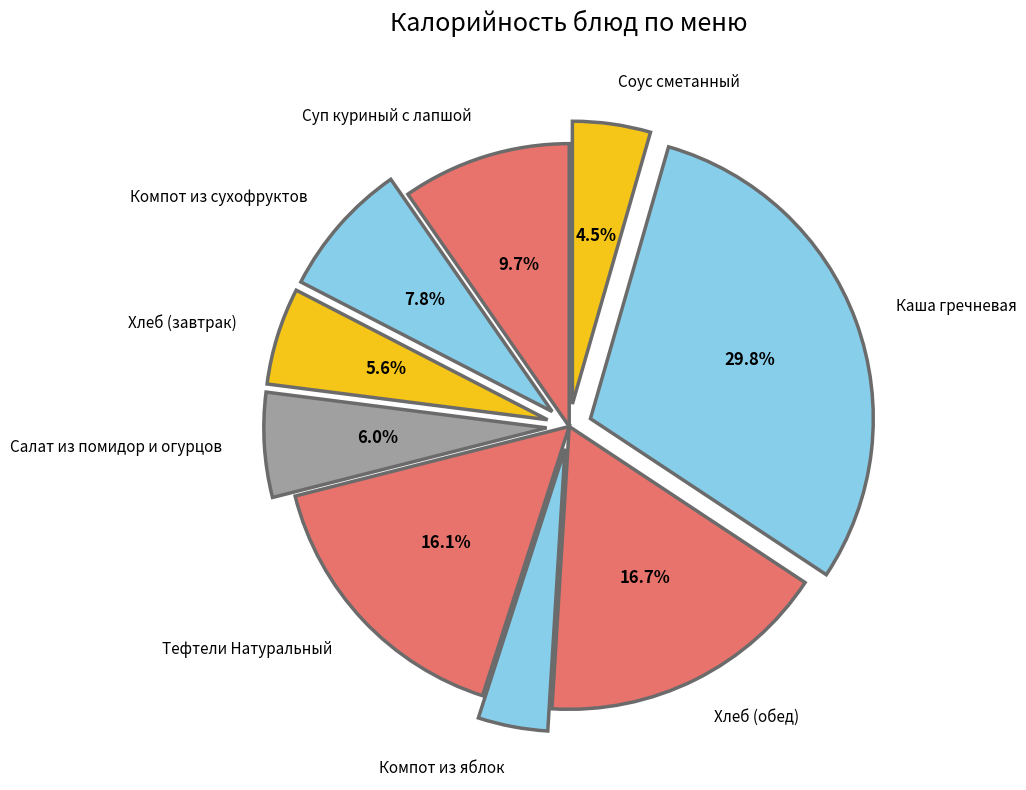

Is it true that Тефтели Натуральный is 16% of the pie?

True